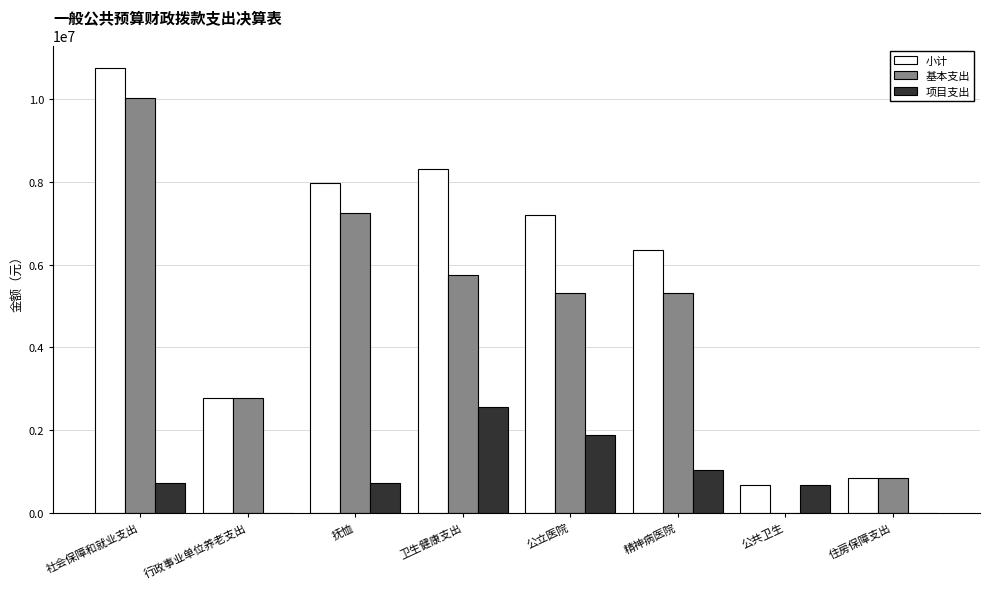

The 小计 series shows 6357175.0 at 精神病医院. True or false?

True